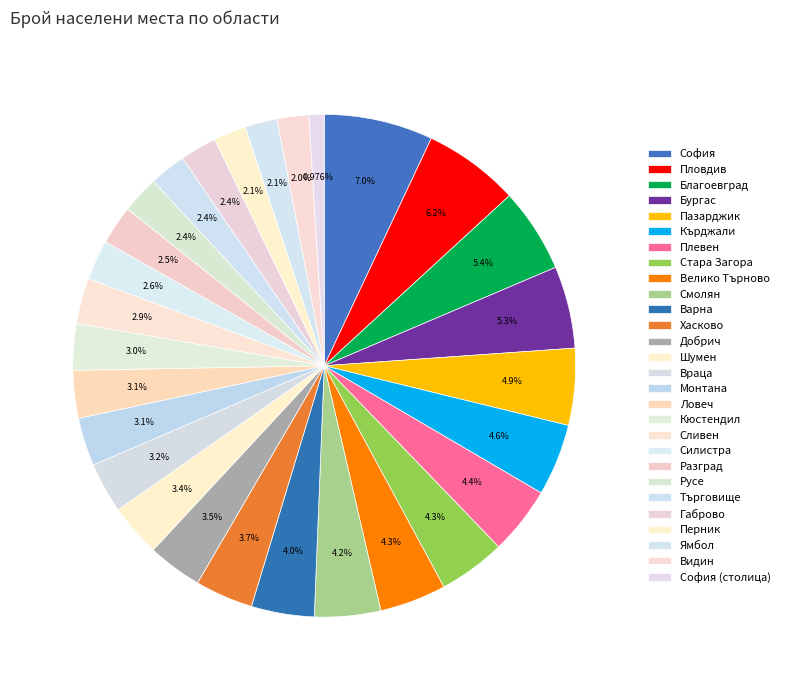

Does any single category account for the majority?

No